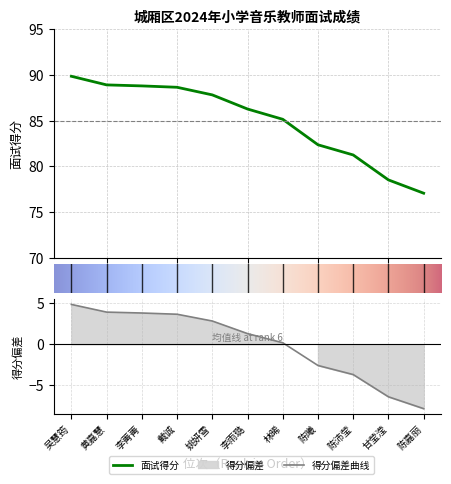

What is the approximate value at 林晞?

85.1